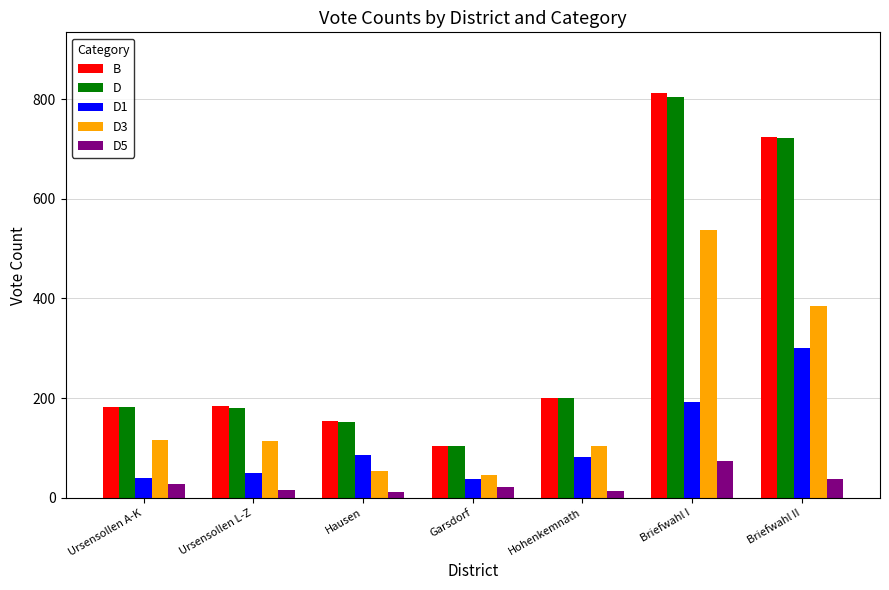

What is the label of the 1st bar from the right?

Briefwahl II